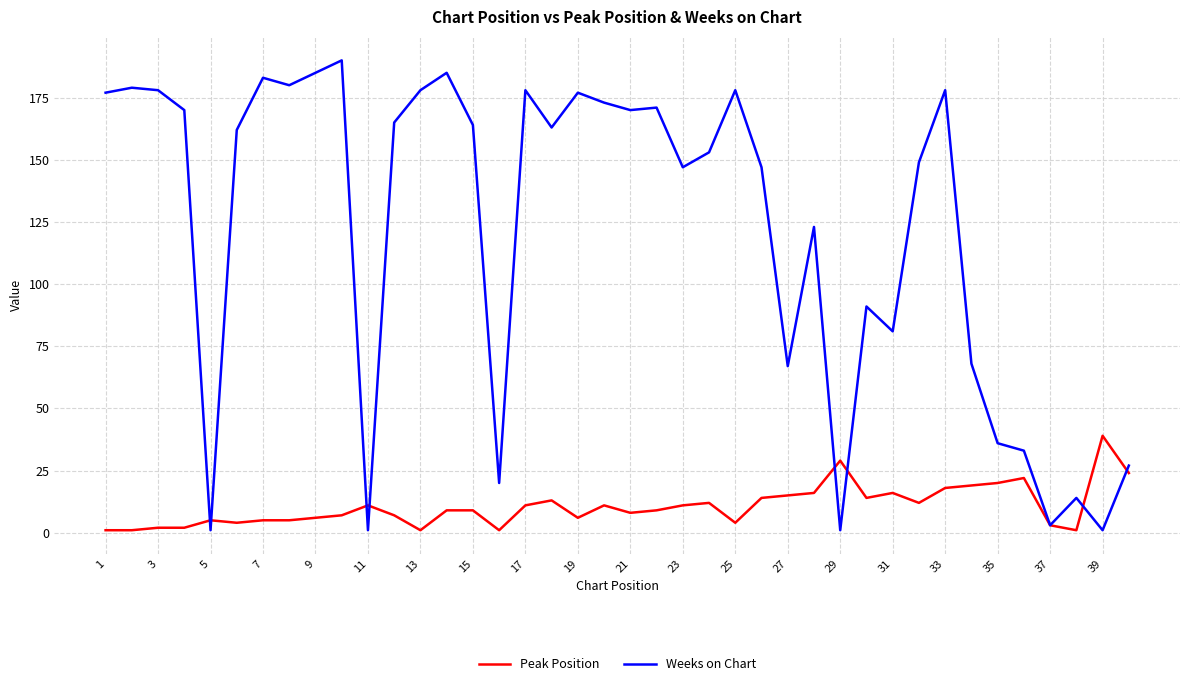

What are all the series names shown in the legend?

Peak Position, Weeks on Chart